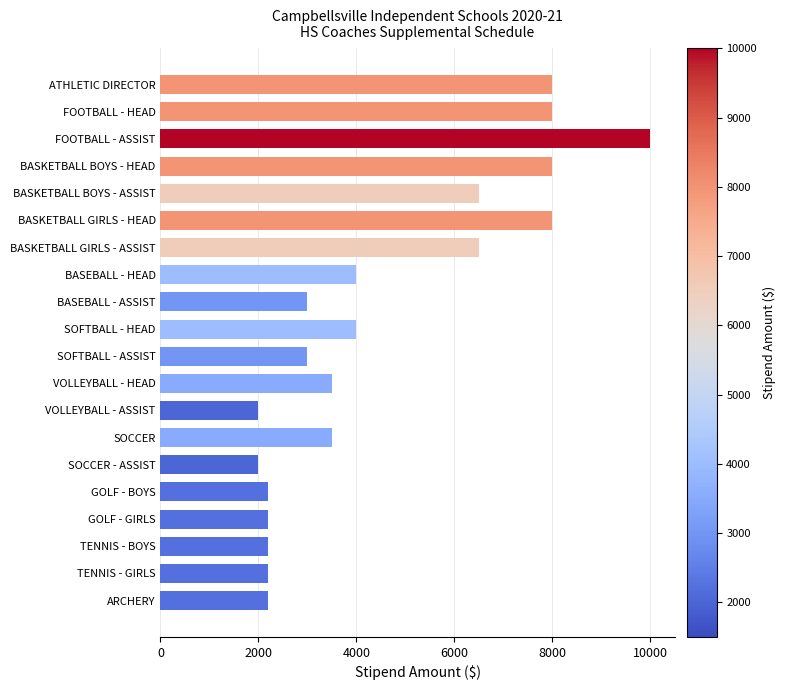

Approximately how many times larger is the value at BASEBALL - ASSIST compared to FOOTBALL - ASSIST?

0.3